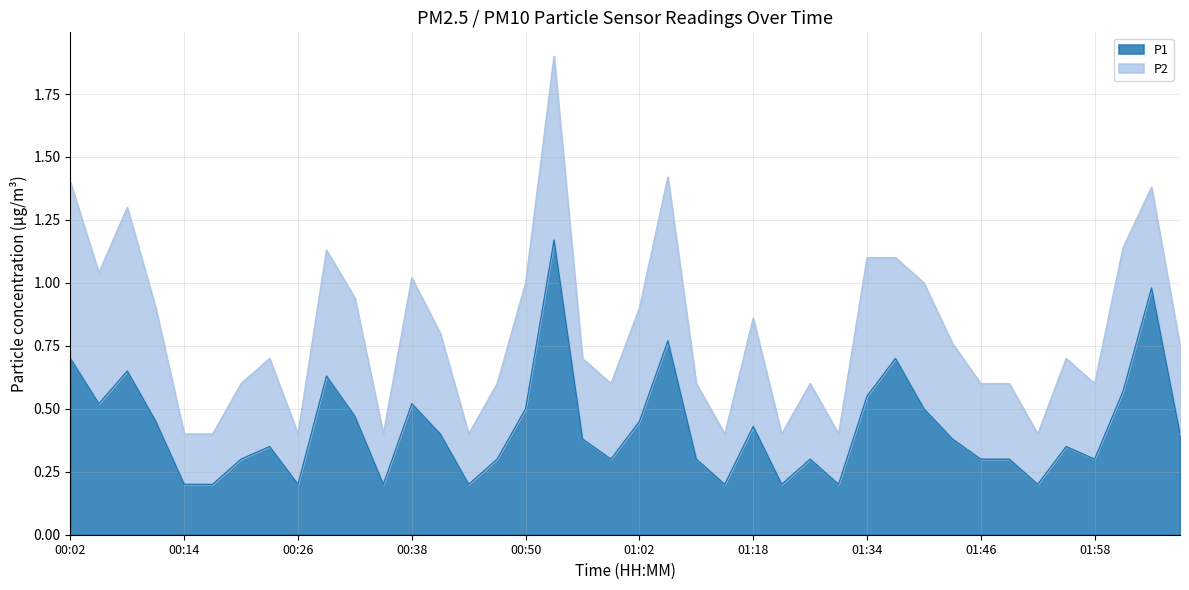

The chart shows a value of 0.2 at 00:11. True or false?

False